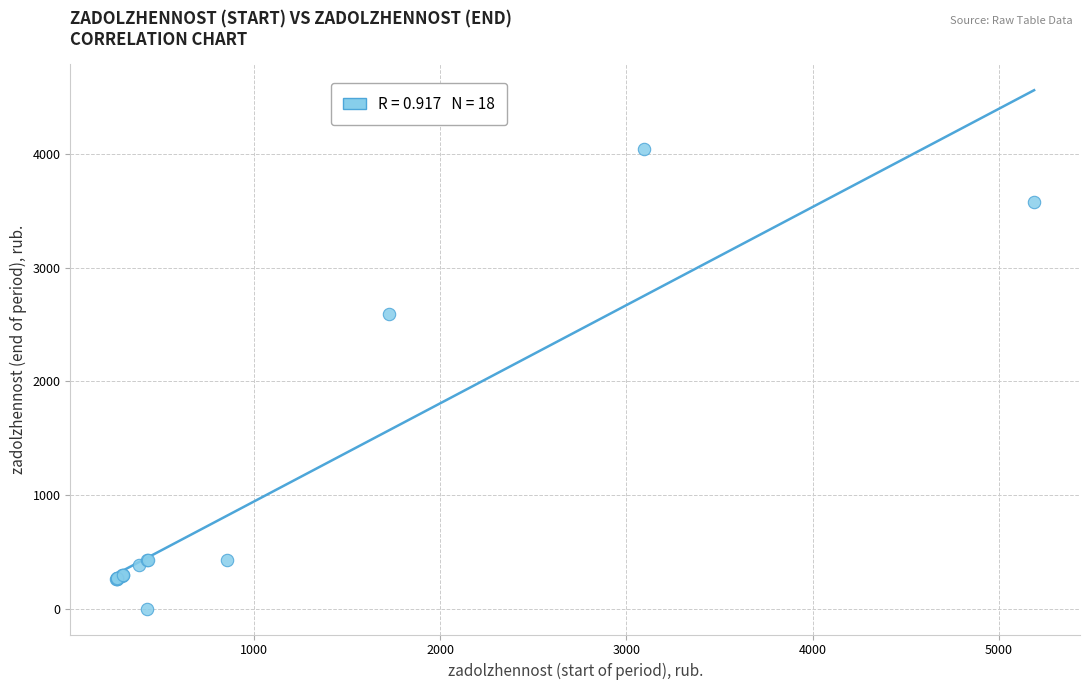

What Y value in the scatter plot is closest to 2022?

2589.4